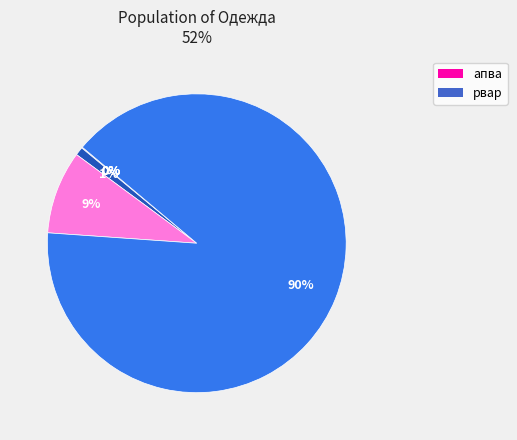

To the nearest percent, what is the average slice percentage?

17%